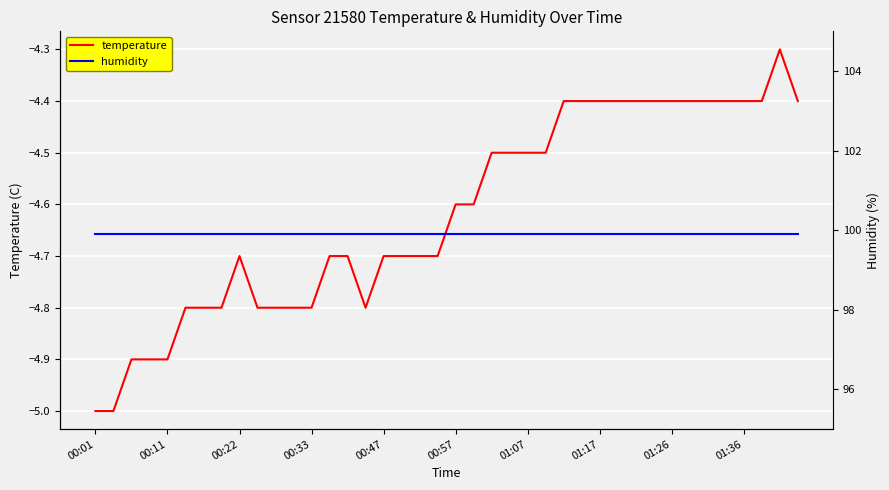

What is the total value across all series at 34?

95.5